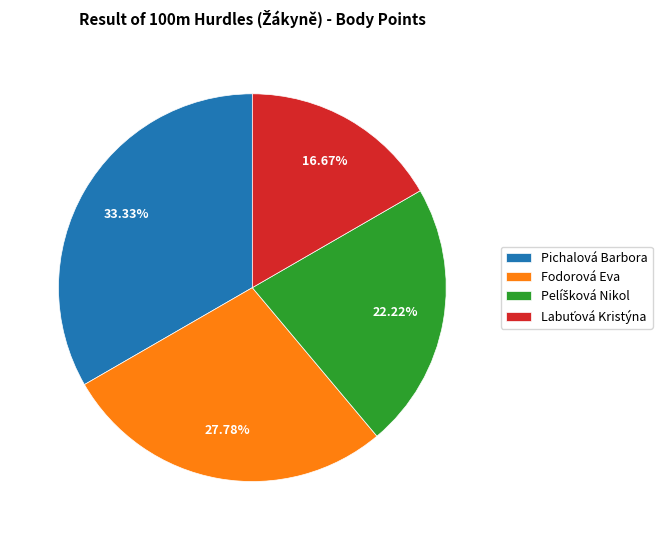

Which category has the biggest portion of the pie?

Pichalová Barbora